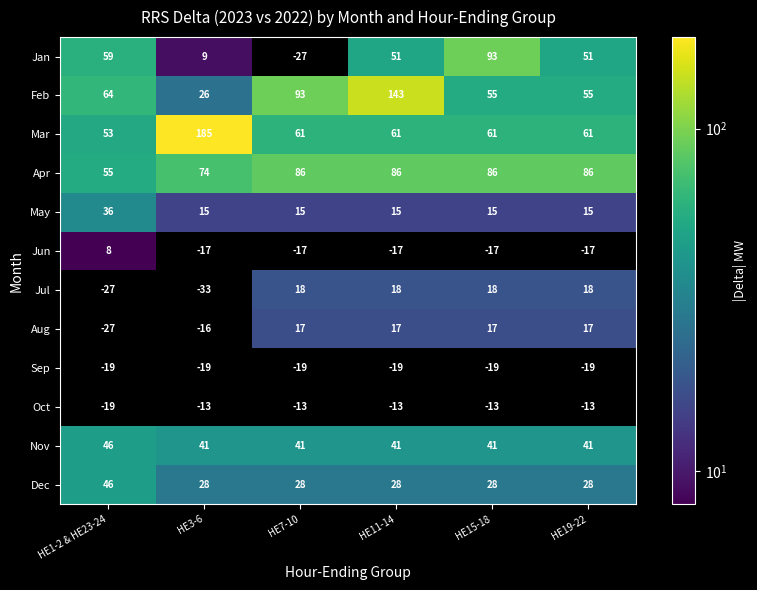

How many positive values does the Jun series have?

1